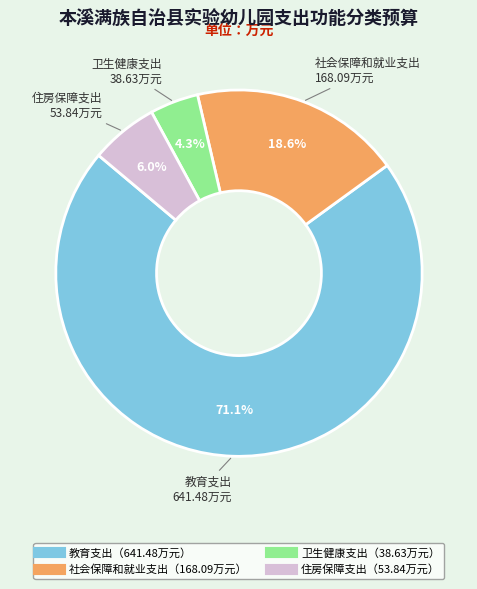

Is there a majority slice in this chart?

Yes